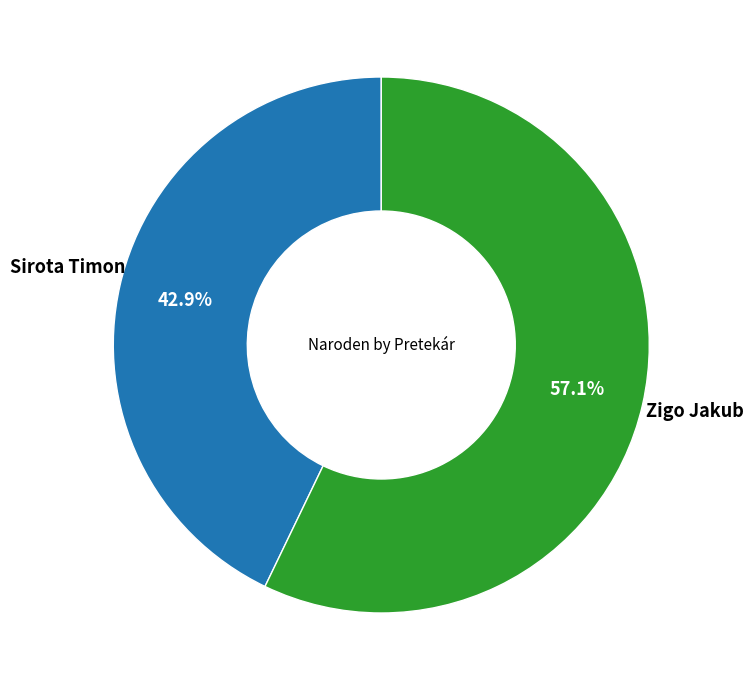

Is there any slice that represents more than half of the pie?

Yes